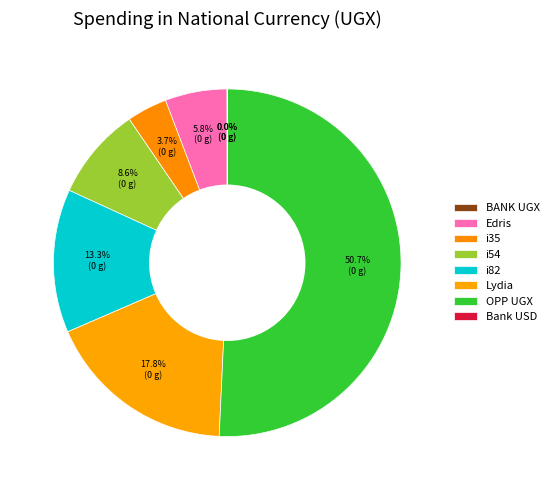

To the nearest percent, what portion does i54 represent?

9%